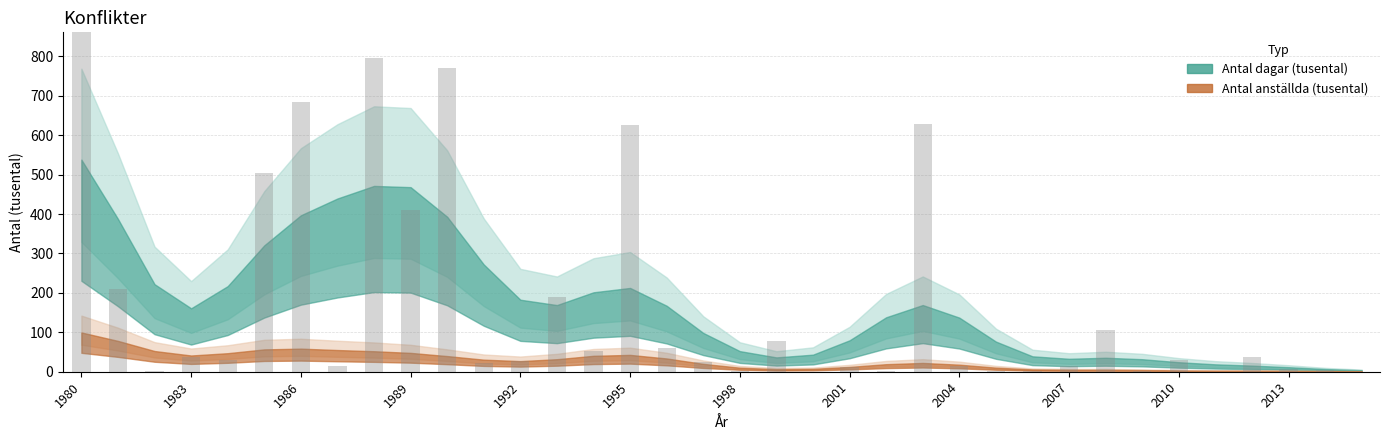

What is the sum of all values?

6400.3